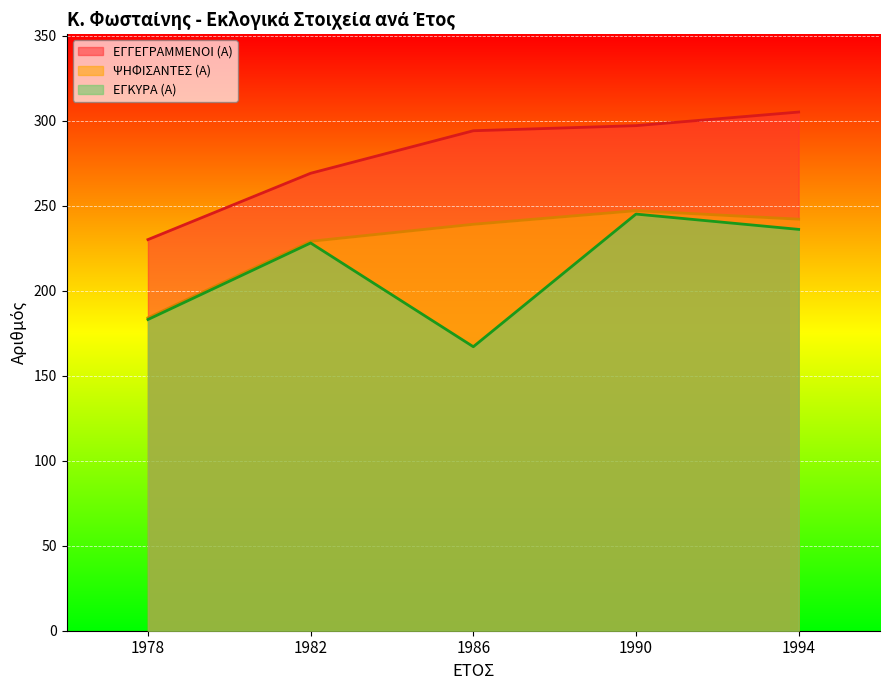

Is it true that ΨΗΦΙΣΑΝΤΕΣ (Α) equals 247 at 1990?

True